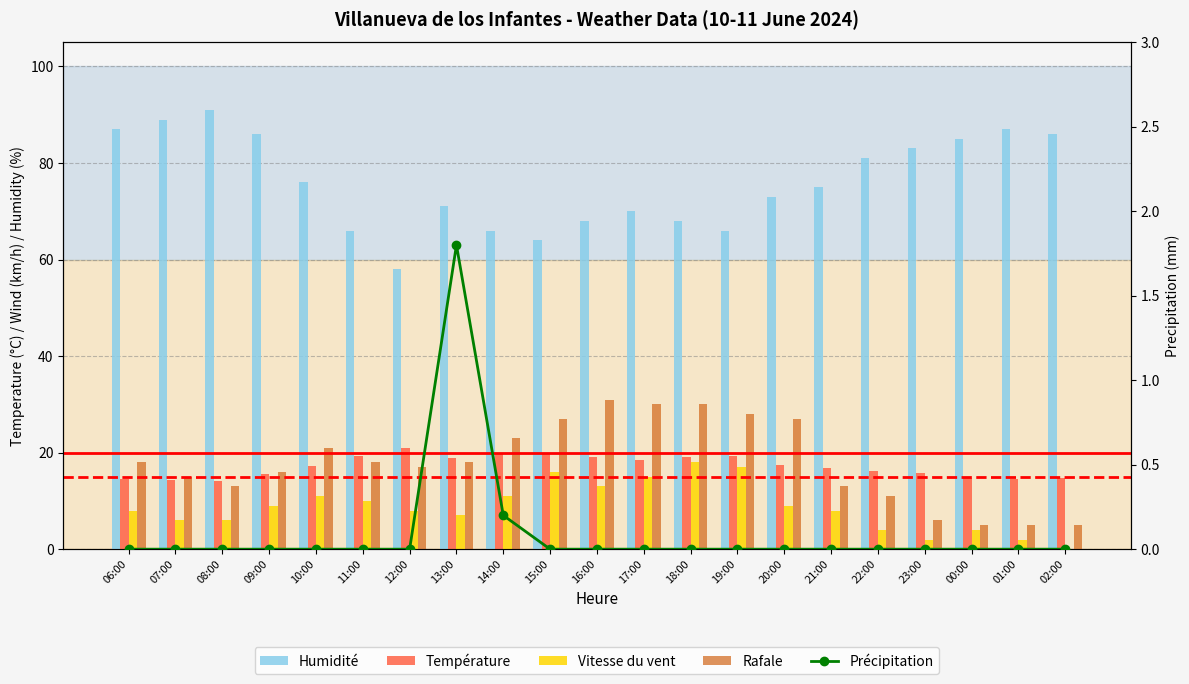

Does the chart contain any negative values?

No